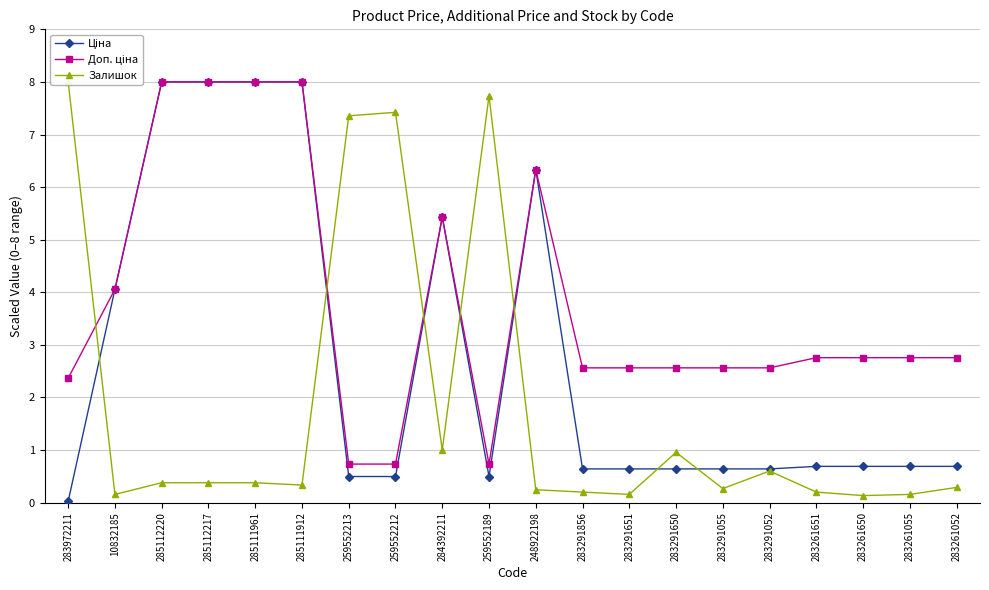

What are all the series names shown in the legend?

Ціна, Доп. ціна, Залишок